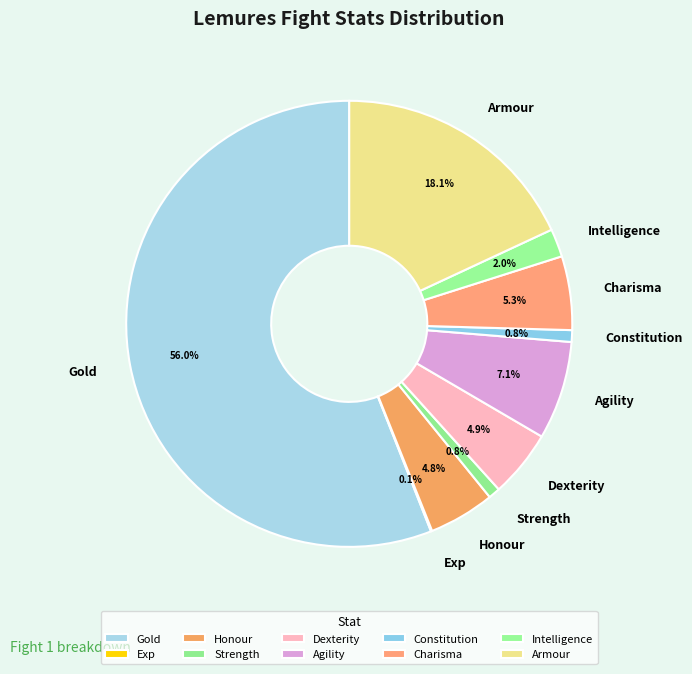

Does Gold account for over 50% of the chart?

Yes